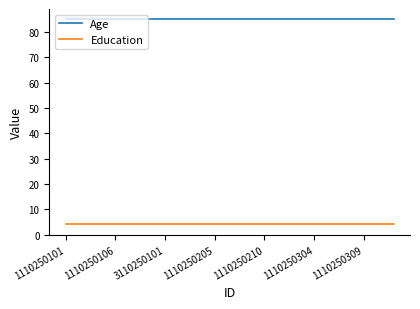

Which series has the largest total across all categories?

Age